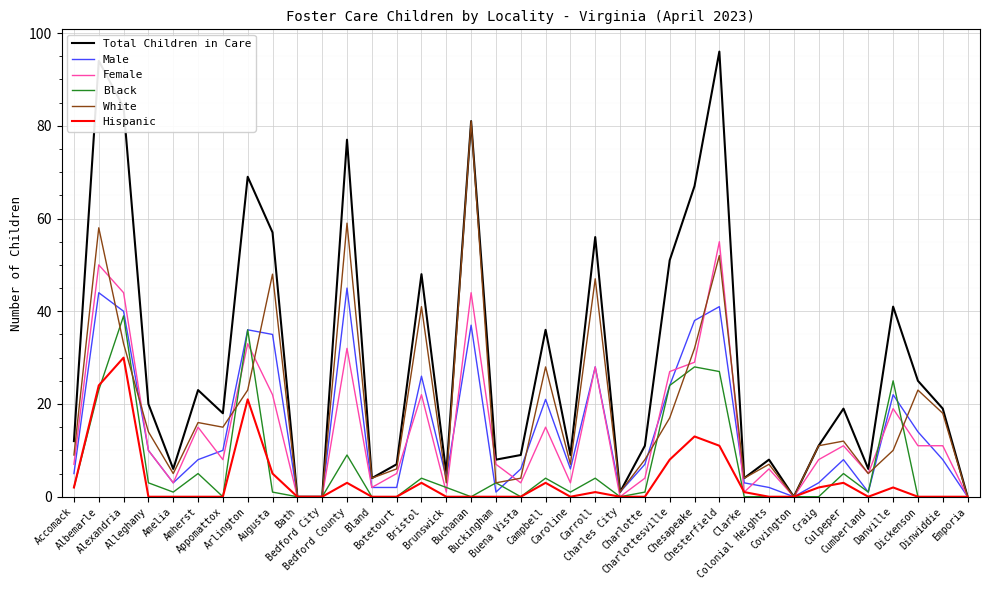

What is the difference between the Male values at Buchanan and Bedford City?

37